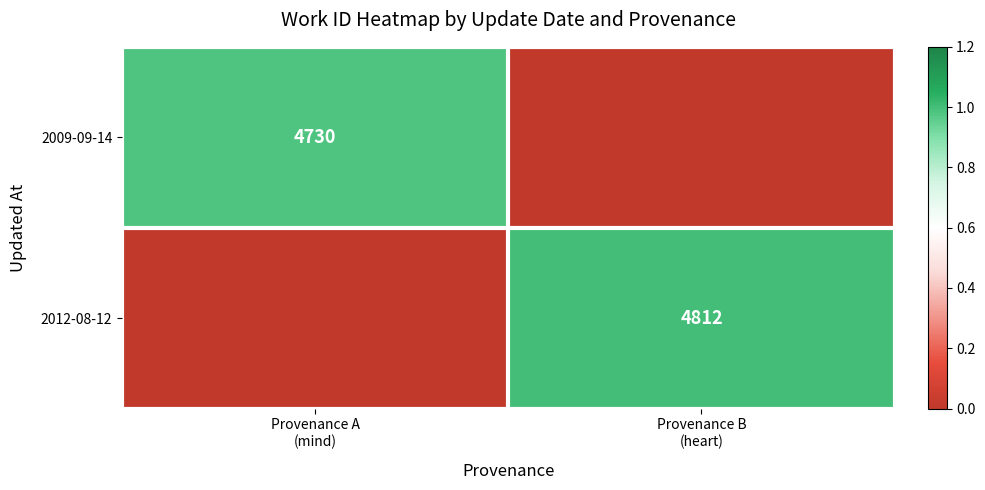

Which series has the largest total across all categories?

2012-08-12